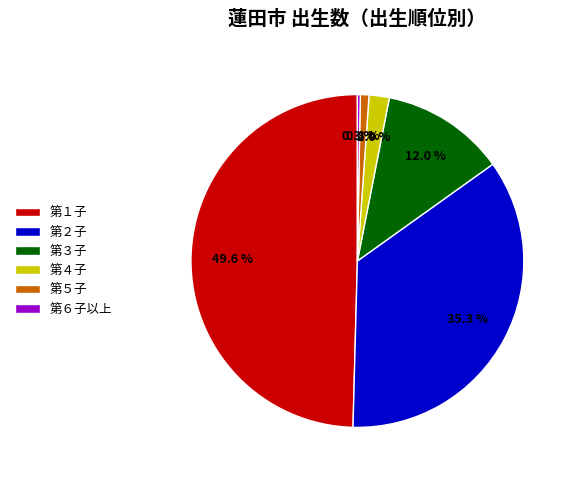

What percentage is the 第４子 slice, to the nearest percent?

2%